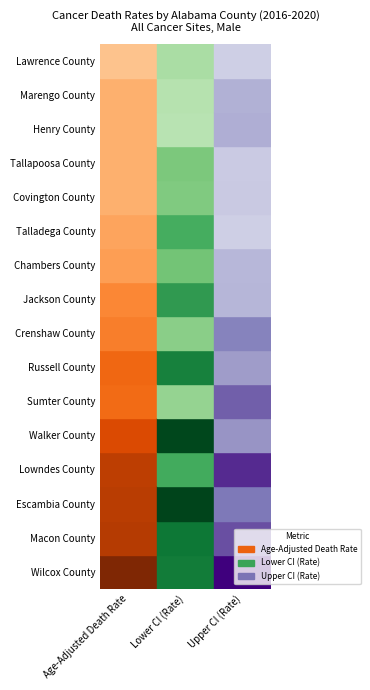

List the labels in order of Henry County value, smallest first.

1, 0, 2